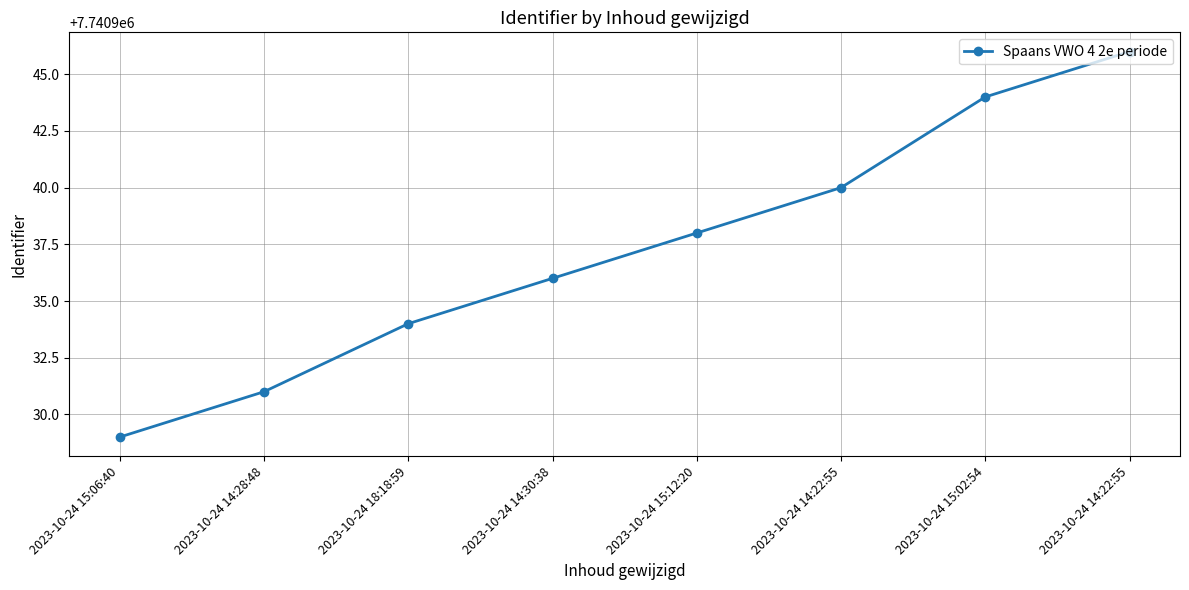

What is the value of the 6th point from the left?

7740940